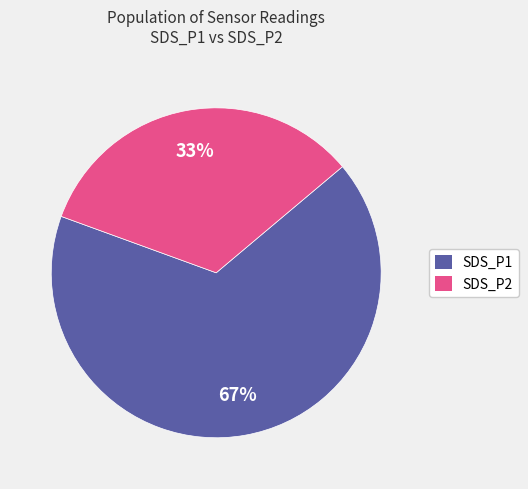

How many segments does this pie chart have?

2